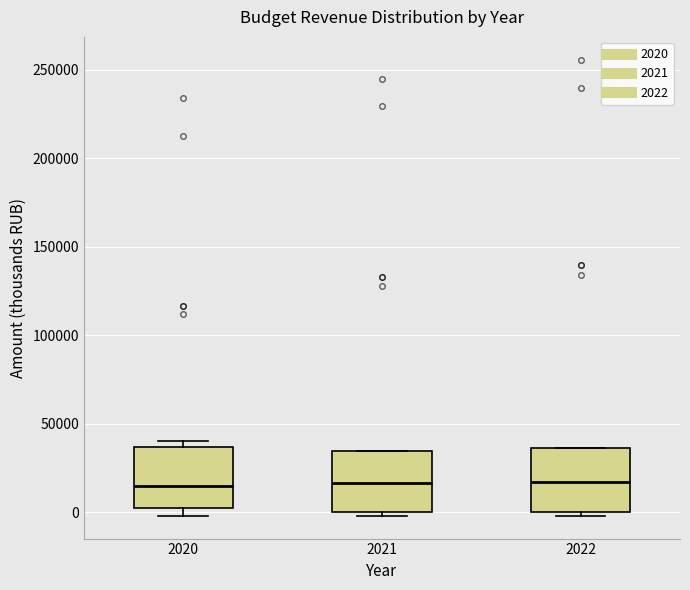

Reading left to right, transcribe this box plot: for each box, give where its median line is, the range the box spans, and where its two whiskers end, as read against the y-axis. The values are not printed on the chart, so give them approximately, as read against the axis.

2020: median 15000, box 0 to 35000, whiskers 0 (just below the box's lower edge) to 40000
2021: median 15000, box 0 to 35000, whiskers 0 (just below the box's lower edge) to 35000
2022: median 15000, box 0 to 35000, whiskers 0 (just below the box's lower edge) to 35000